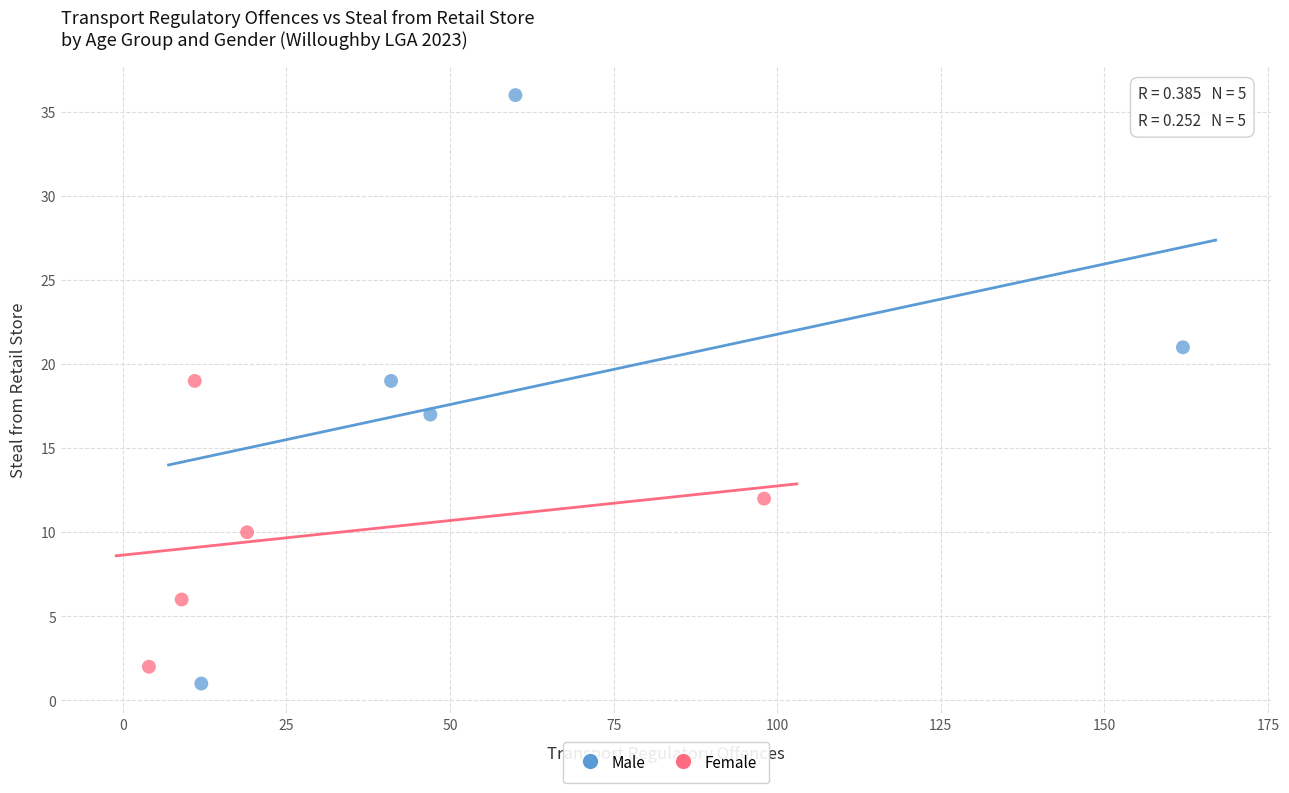

Which series has the largest Y range (max minus min)?

Male